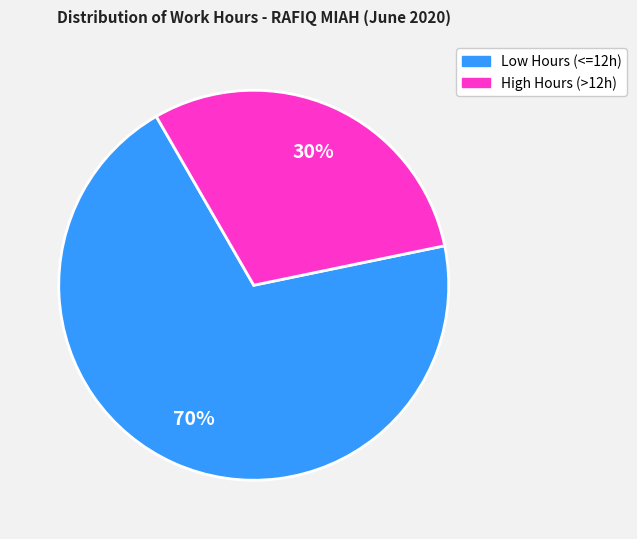

Is there a majority slice in this chart?

Yes